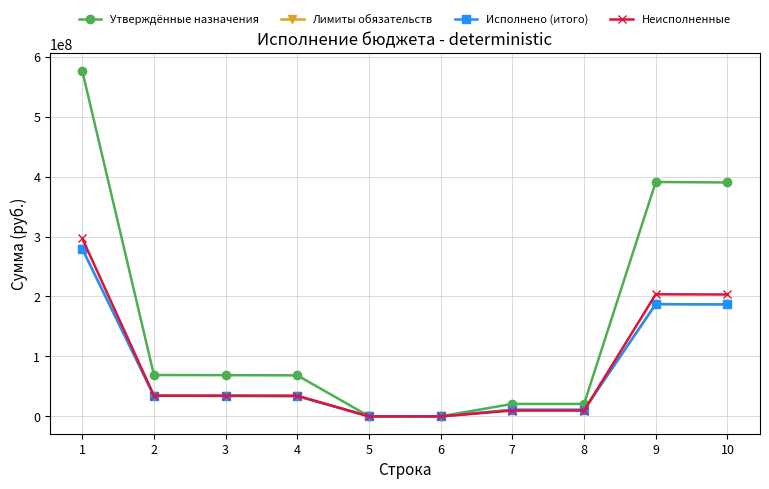

Is this an area chart (filled region under the line)?

No